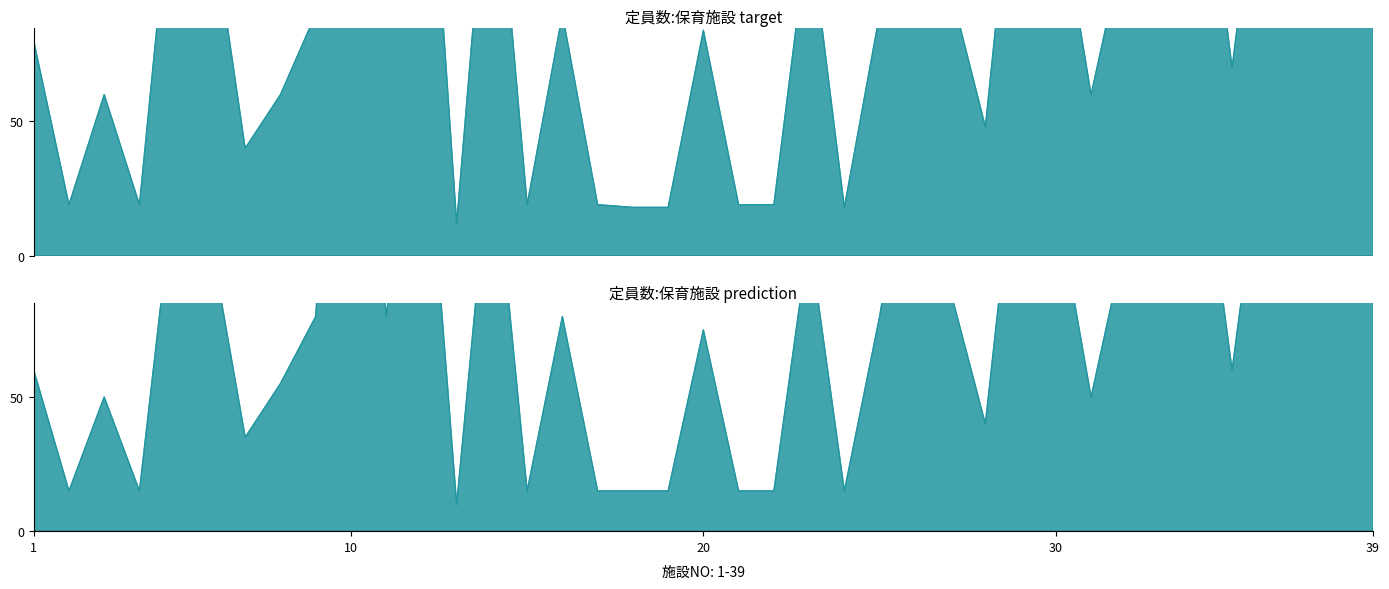

Reading left to right, what are all the values shown in this chart?

Target (定員数): 80	19	60	19	153	130	40	60	90	309	90	206	12	170	19	90	19	18	18	84	19	19	124	18	90	176	100	48	176	140	60	120	140	176	70	175	140	140	176
Prediction (定員数): 60	15	50	15	130	110	35	55	80	280	80	180	10	150	15	80	15	15	15	75	15	15	110	15	80	160	90	40	160	125	50	110	130	160	60	160	130	130	160